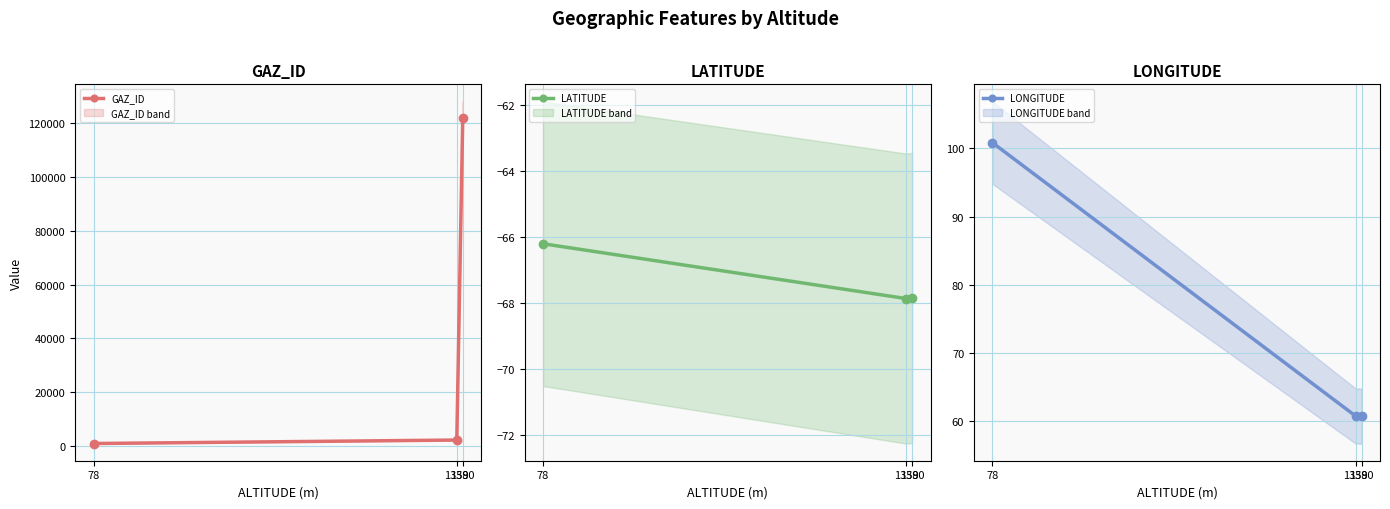

Reading left to right, extract all data points from this chart.

GAZ_ID: 769.0	2060.0	122104.0
LATITUDE: -66.2	-67.9	-67.8
LONGITUDE: 100.8	60.8	60.8